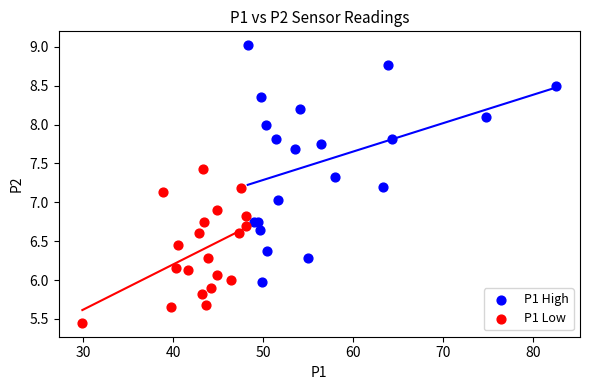

Which series has the widest spread of Y values?

P1 High